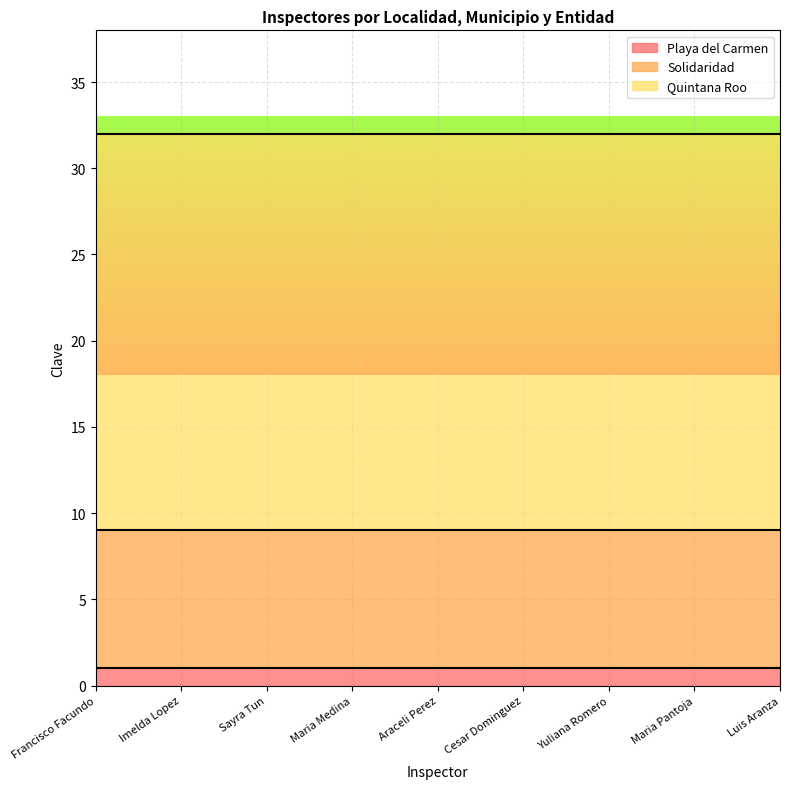

Rank the series at Maria Pantoja from lowest to highest value.

Playa del Carmen, Solidaridad, Quintana Roo